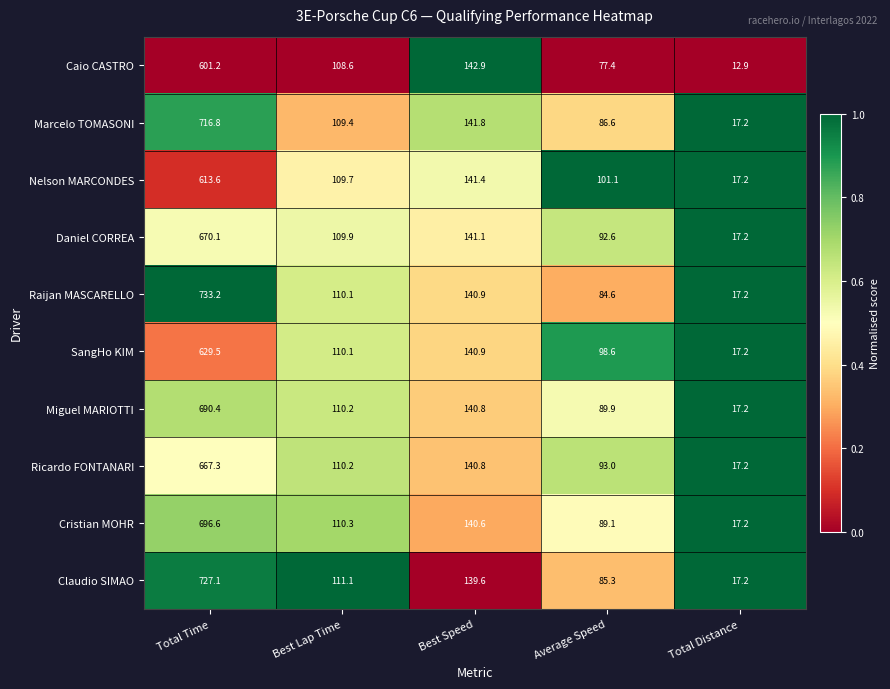

Rank the series at Total Time from highest to lowest value.

Raijan MASCARELLO, Claudio SIMAO, Marcelo TOMASONI, Cristian MOHR, Miguel MARIOTTI, Daniel CORREA, Ricardo FONTANARI, SangHo KIM, Nelson MARCONDES, Caio CASTRO